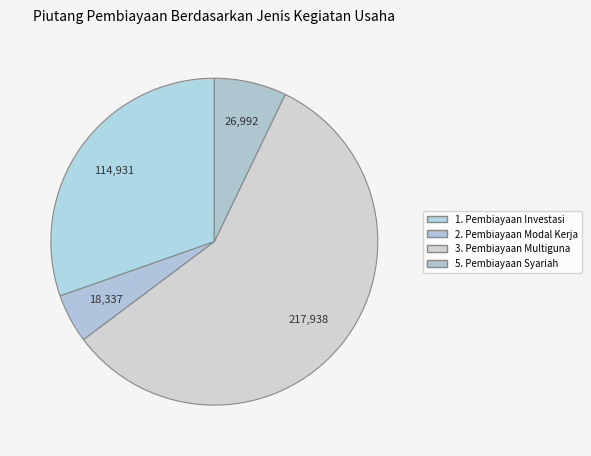

How many segments does this pie chart have?

4